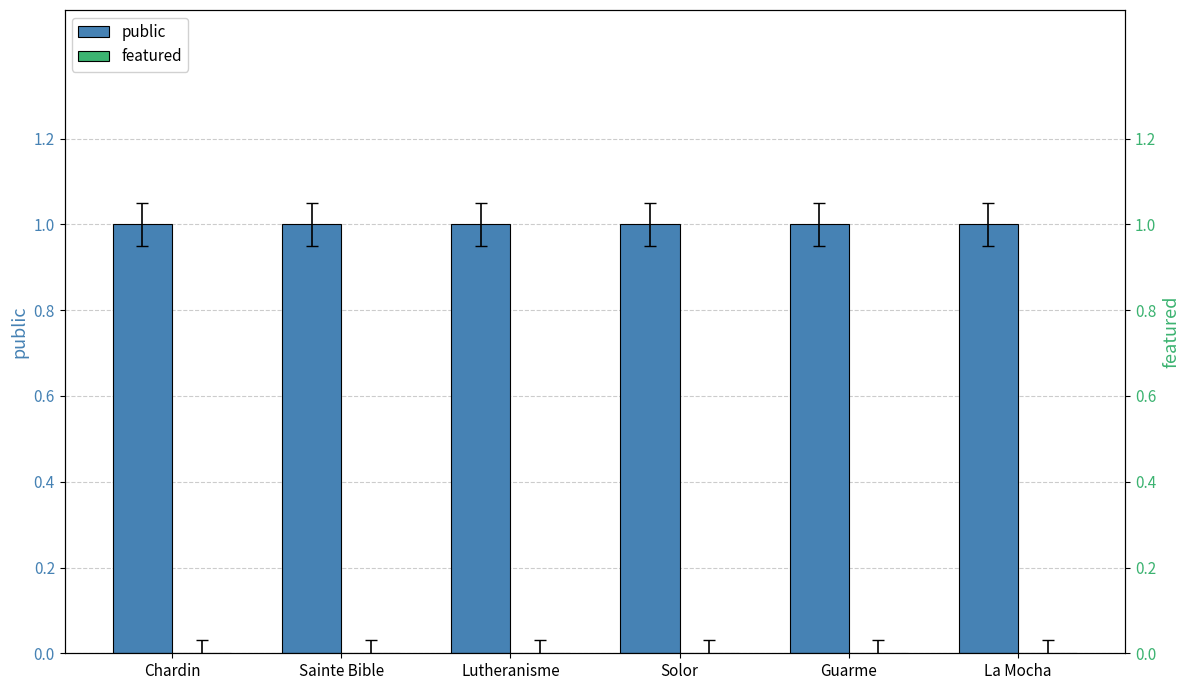

Which category has the lowest value across all series?

Chardin